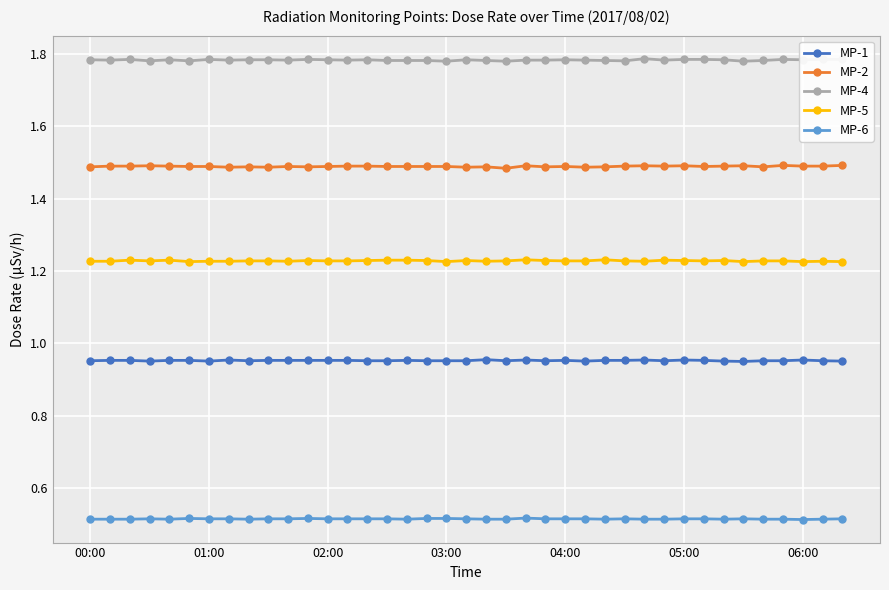

Count the number of data series in this chart.

5